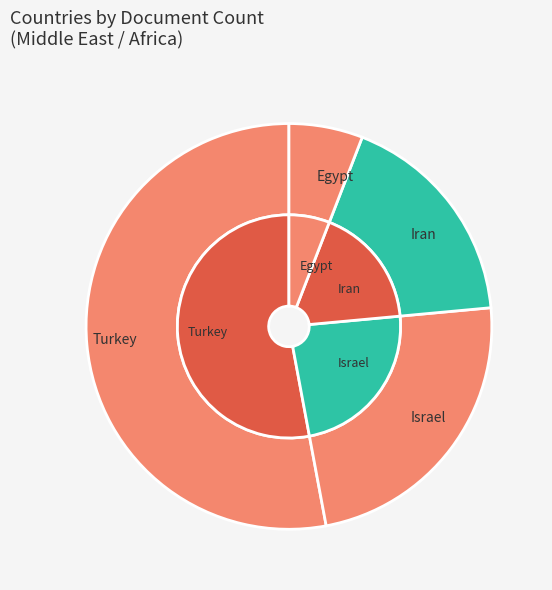

To the nearest percent, what is the difference between the largest and smallest slice percentages?

47%